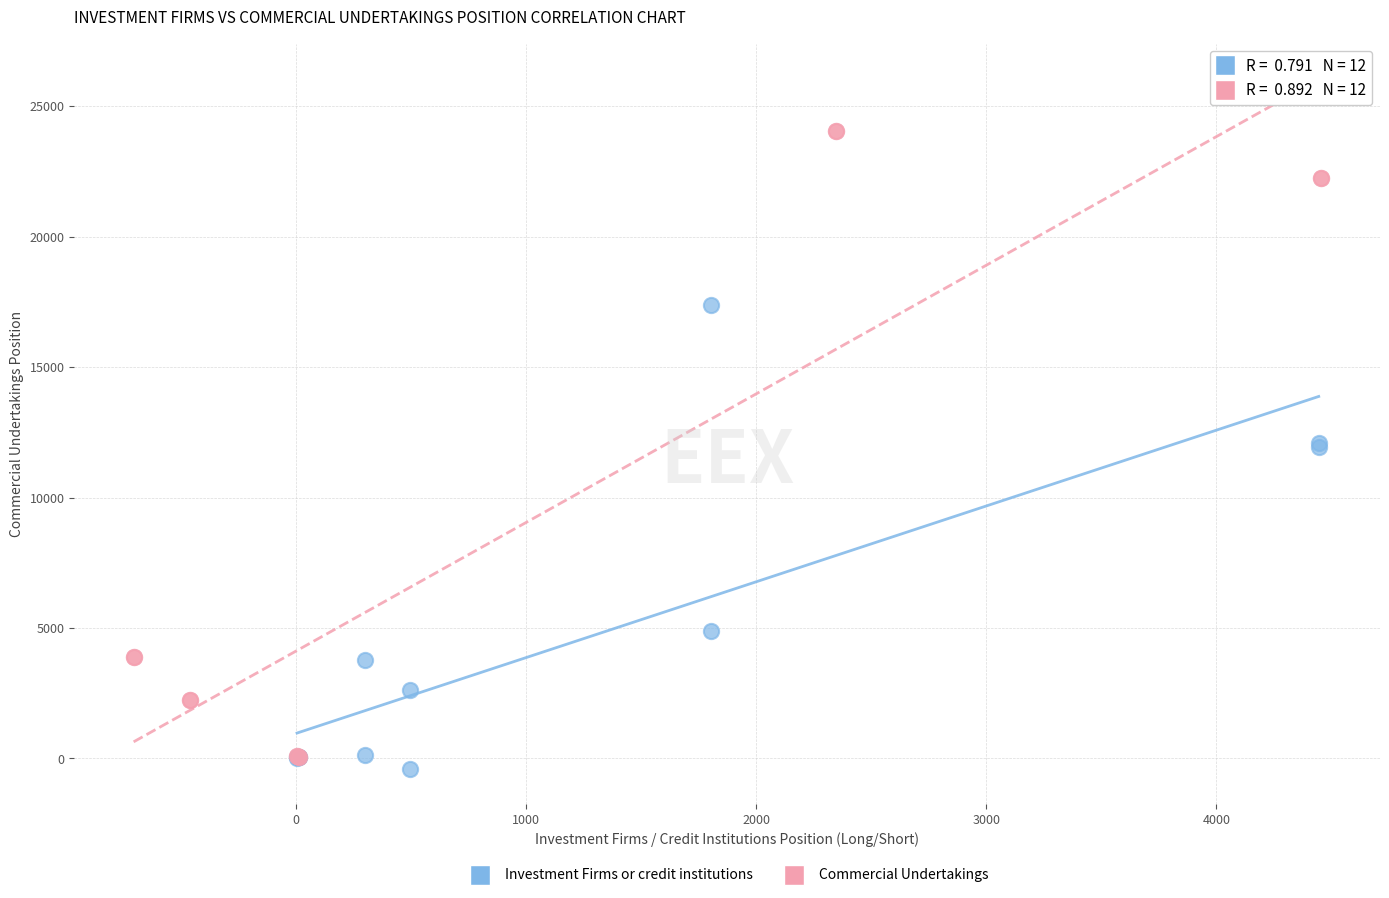

Which series reaches the maximum Y coordinate?

Commercial Undertakings